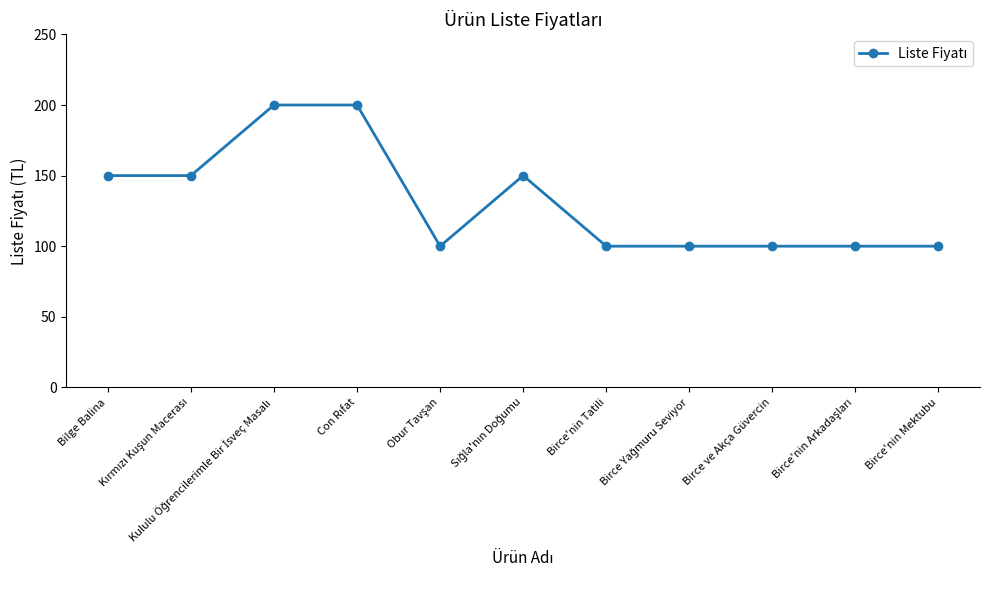

True or false: there are more than 0 points higher than both neighbors.

True